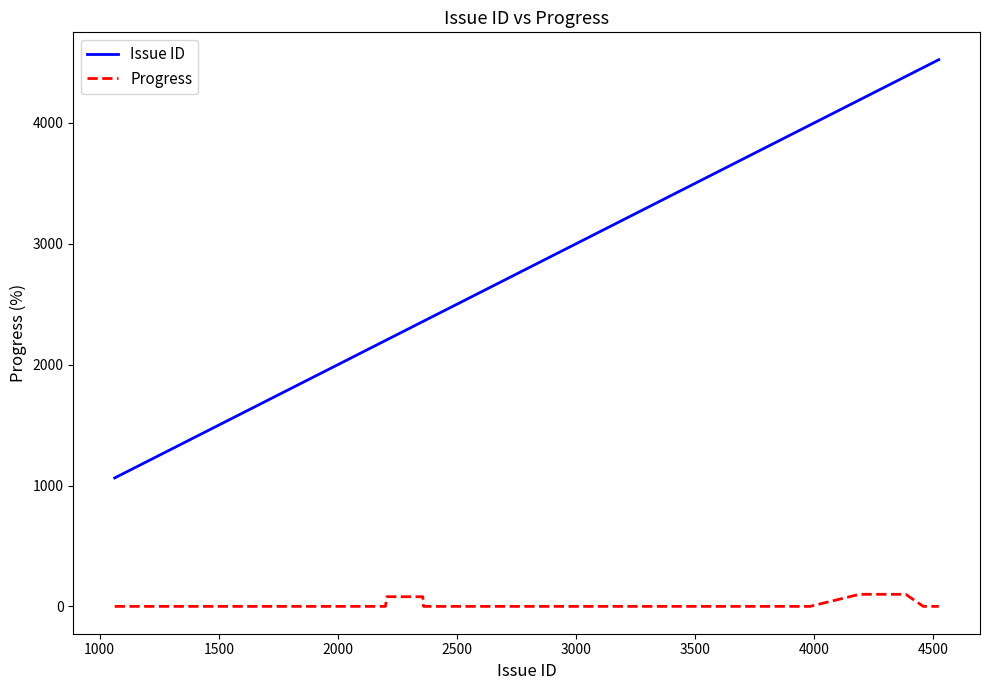

Is this an area chart (filled region under the line)?

No